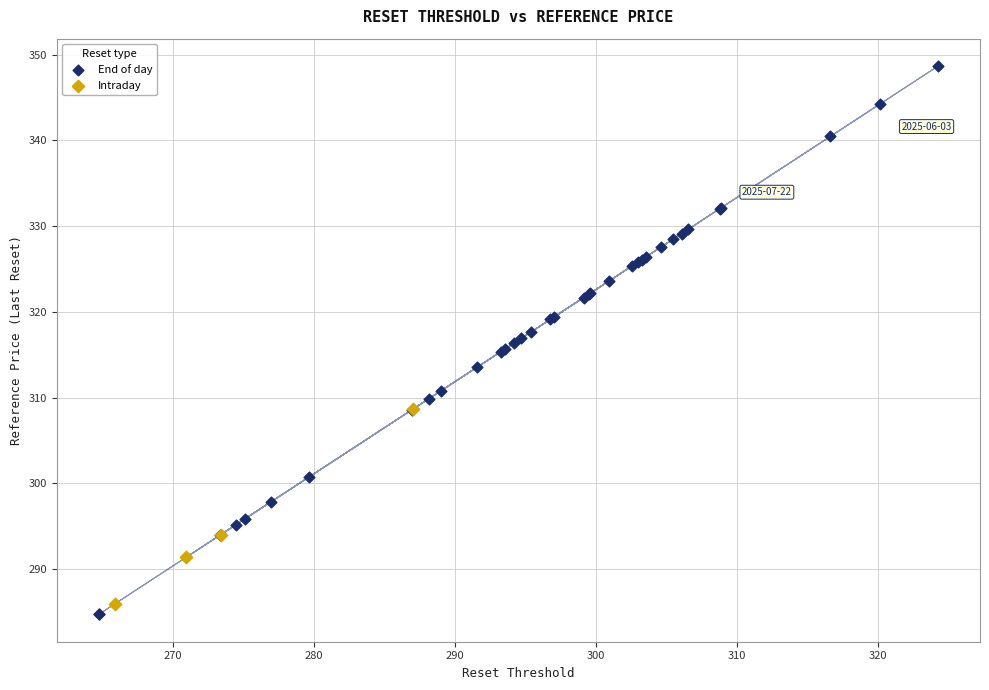

Which series reaches the maximum Y coordinate?

End of day